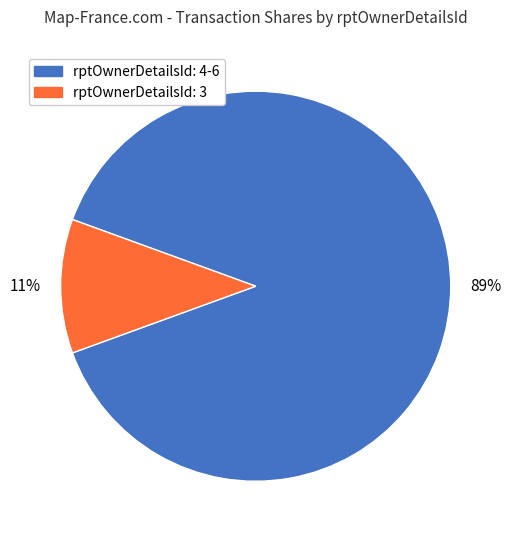

To the nearest percent, what is the difference between the largest and smallest slice percentages?

78%